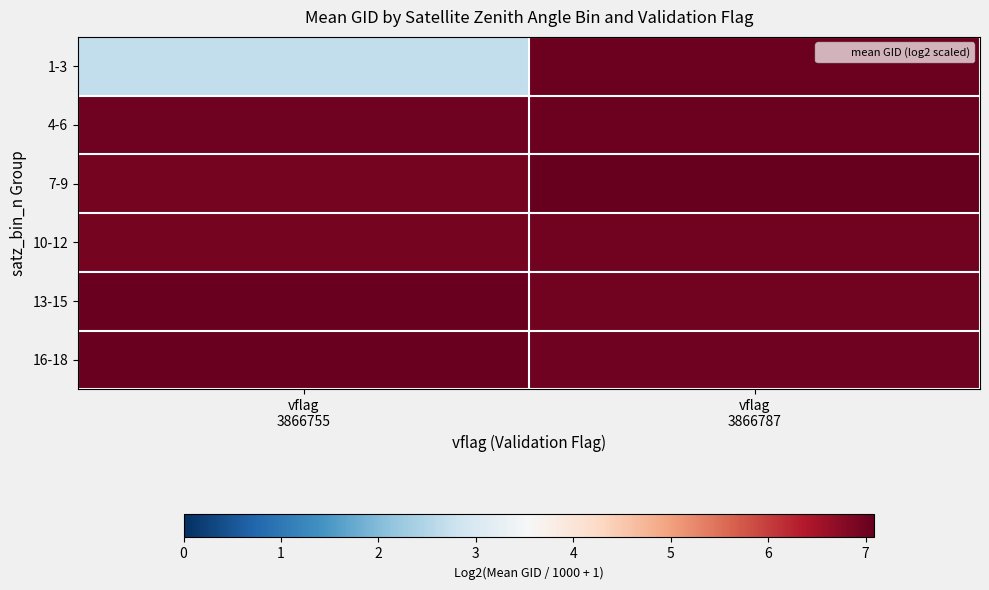

What is the greatest value displayed?

7.1